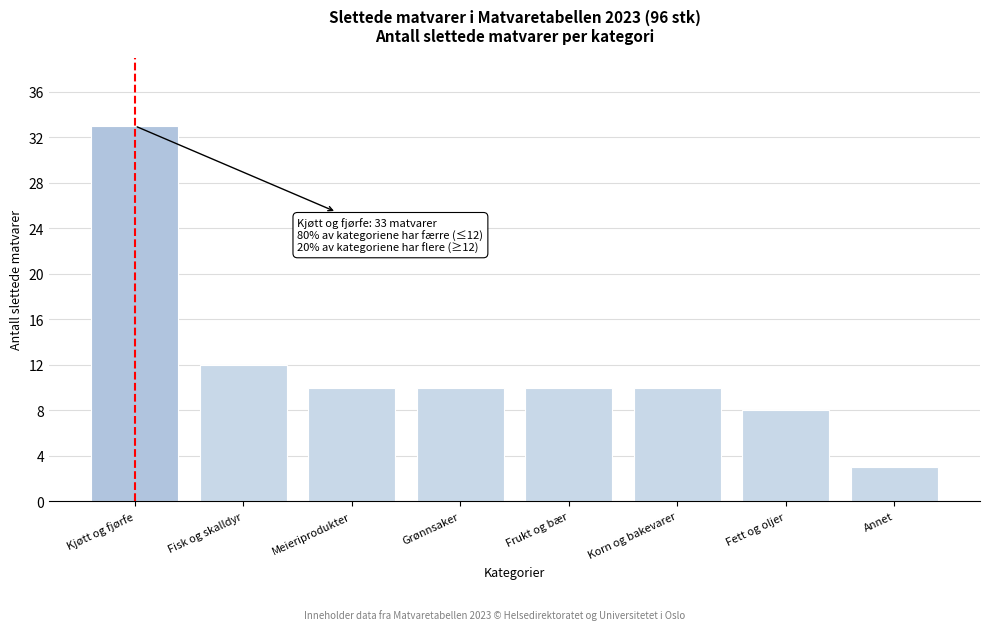

Reading right to left, list all the values displayed in this chart.

Annet=3	Fett og oljer=8	Korn og bakevarer=10	Frukt og bær=10	Grønnsaker=10	Meieriprodukter=10	Fisk og skalldyr=12	Kjøtt og fjørfe=33